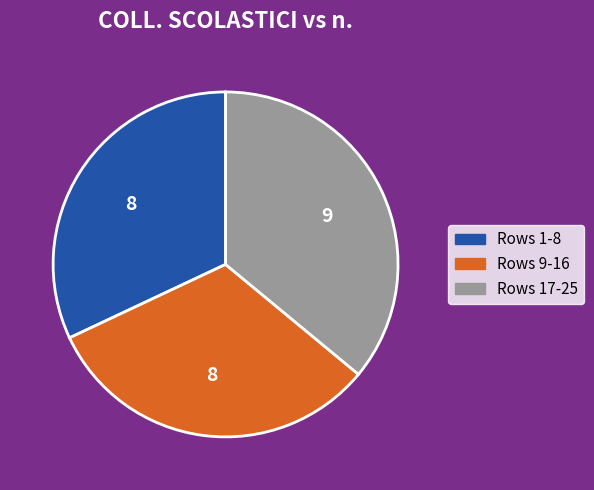

What is the largest slice in the pie chart?

Rows 17-25